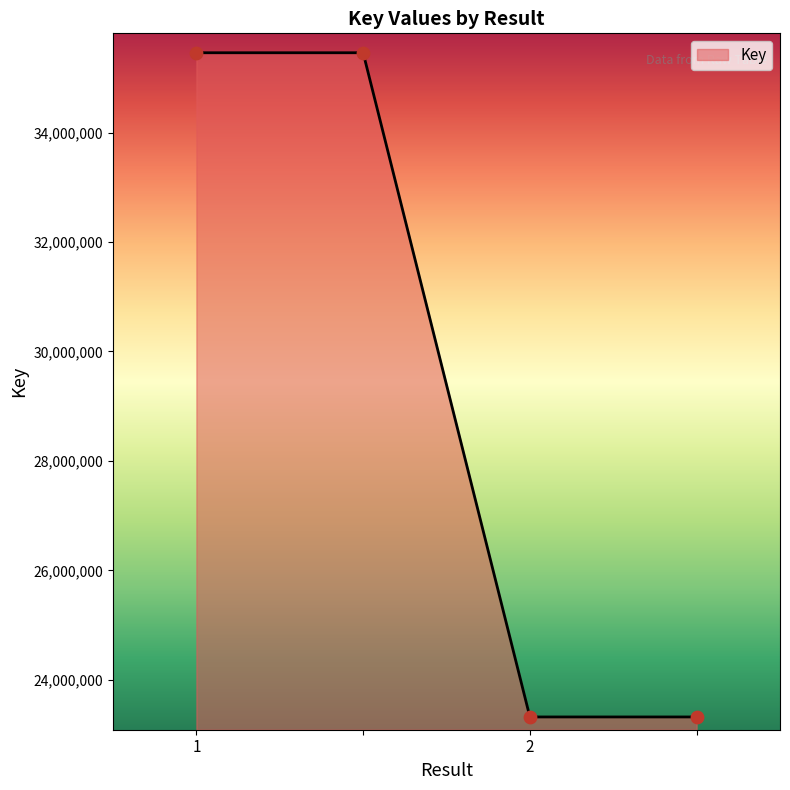

True or false: the data has more than 1 interior local peaks.

False